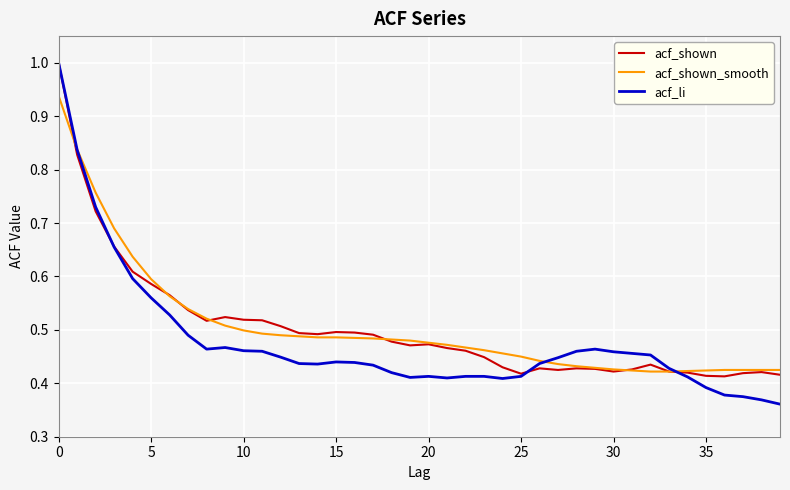

What is the maximum value shown in the chart?

1.0